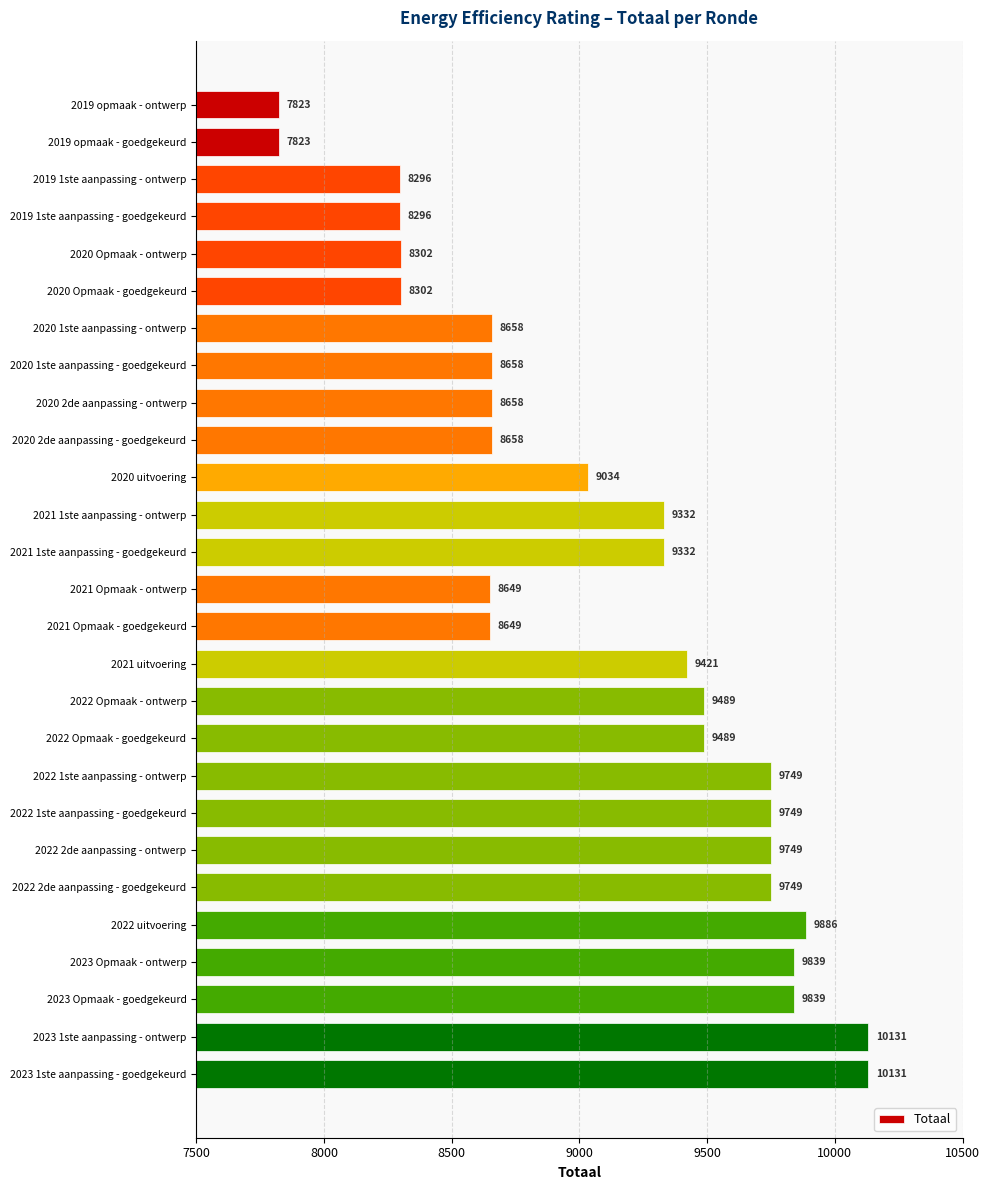

Reading top to bottom, list all the values displayed in this chart.

7823	7823	8296	8296	8302	8302	8658	8658	8658	8658	9034	9332	9332	8649	8649	9421	9489	9489	9749	9749	9749	9749	9886	9839	9839	10131	10131